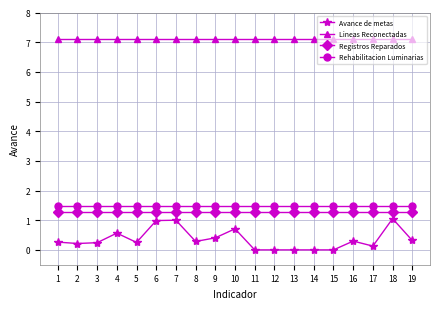

True or false: Registros Reparados and Avance de metas cross at least once.

False